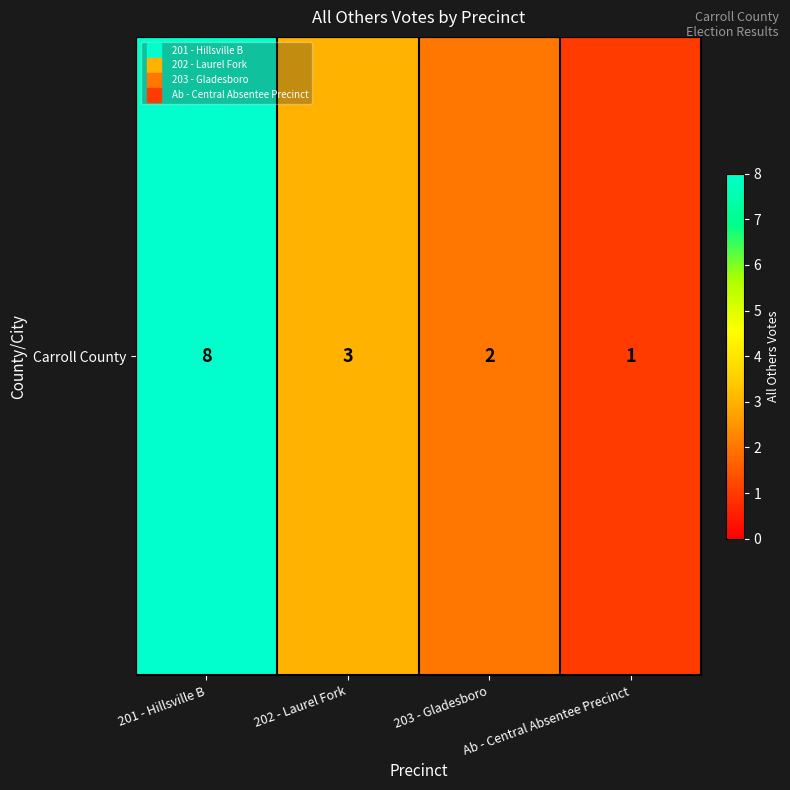

List the labels in order of value, largest first.

201 - Hillsville B, 202 - Laurel Fork, 203 - Gladesboro, Ab - Central Absentee Precinct